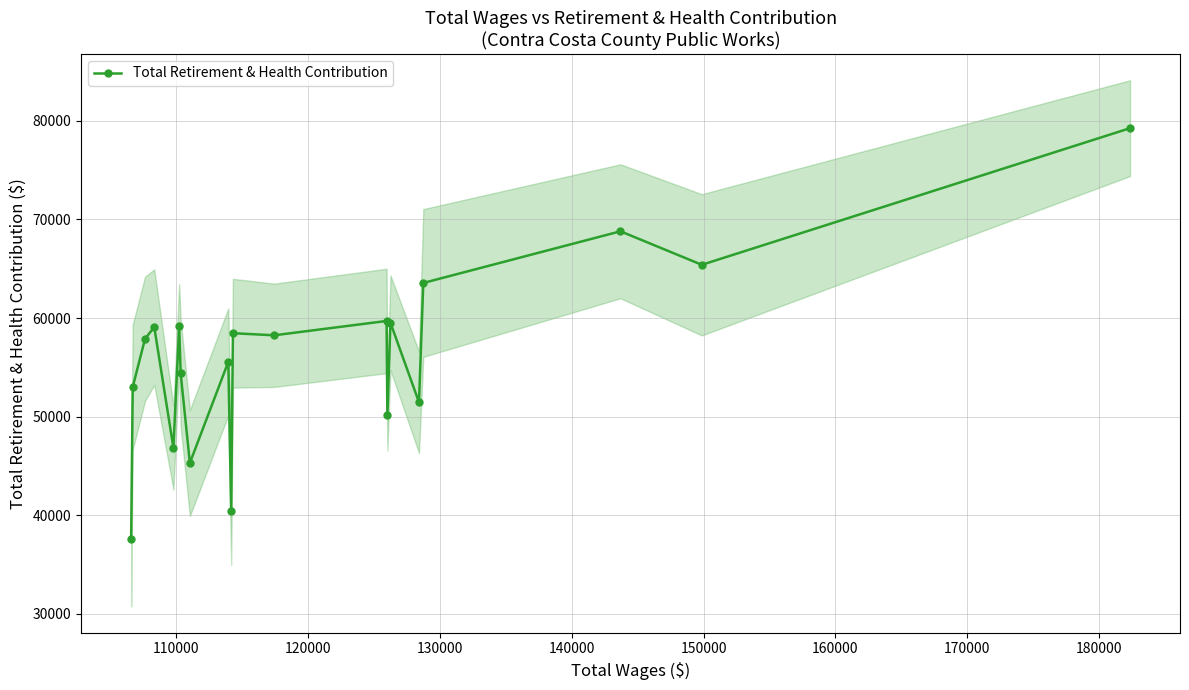

What is the minimum value for Total Retirement & Health Contribution?

37609.6